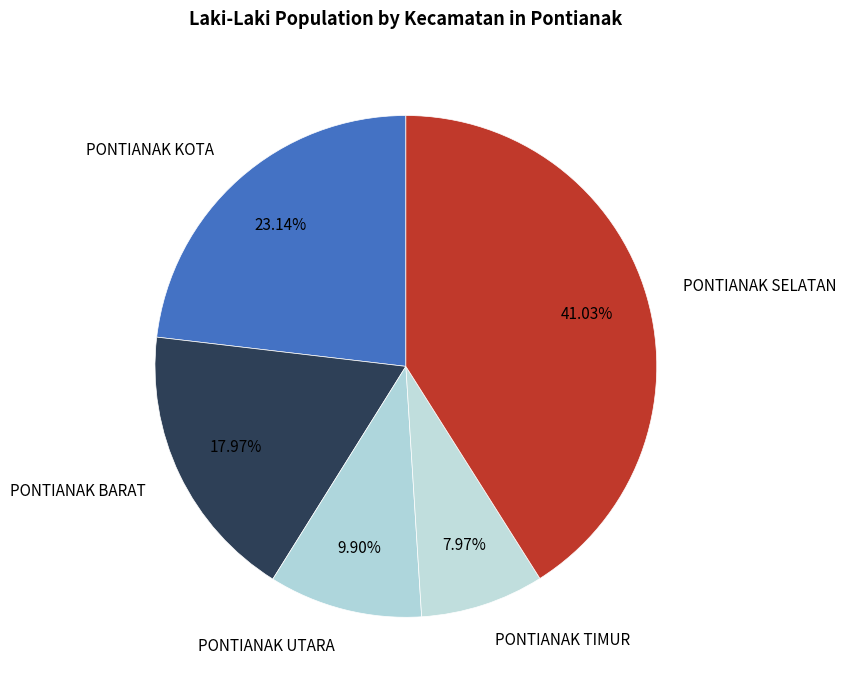

Is PONTIANAK KOTA the majority of the pie?

No